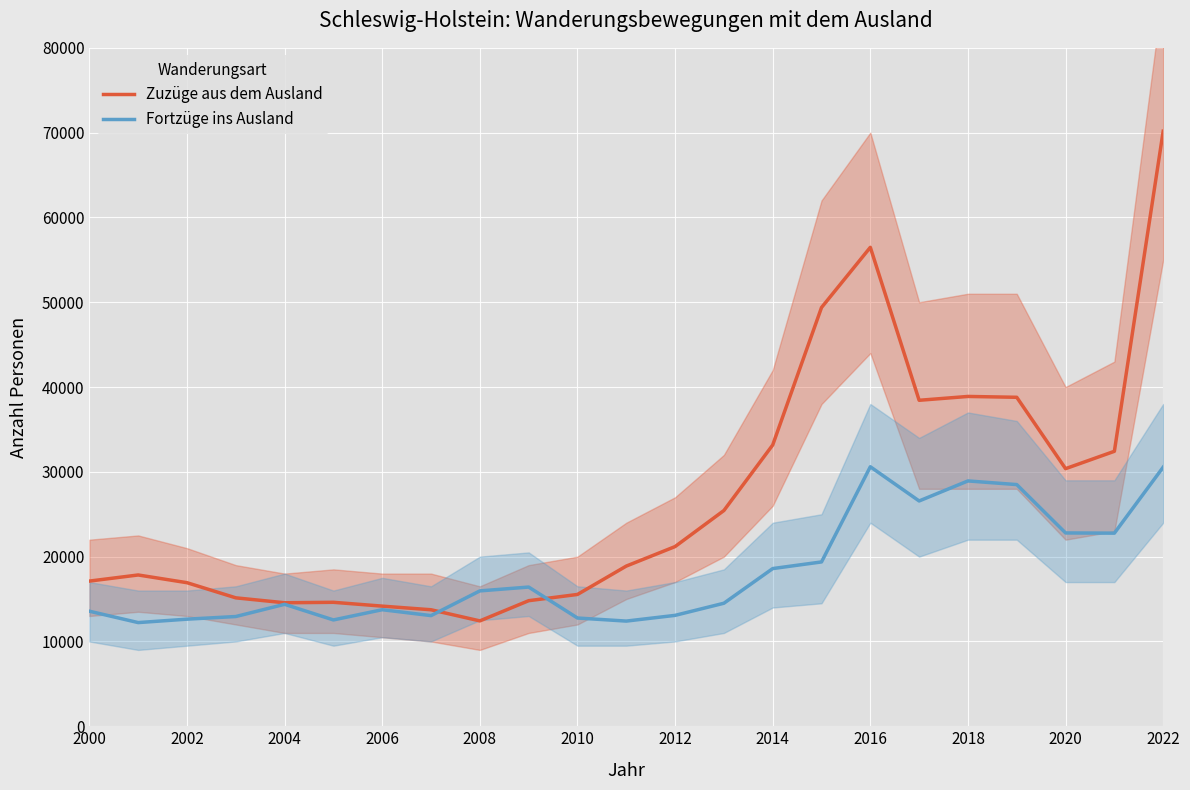

Reading left to right, list all the values displayed in this chart.

Zuzüge aus dem Ausland: 17117	17839	16928	15142	14562	14616	14165	13737	12423	14806	15542	18887	21188	25439	33167	49379	56476	38438	38891	38791	30375	32423	70168
Fortzüge ins Ausland: 13567	12224	12628	12939	14381	12536	13743	13047	15962	16413	12763	12401	13076	14506	18593	19376	30599	26566	28929	28497	22794	22771	30552